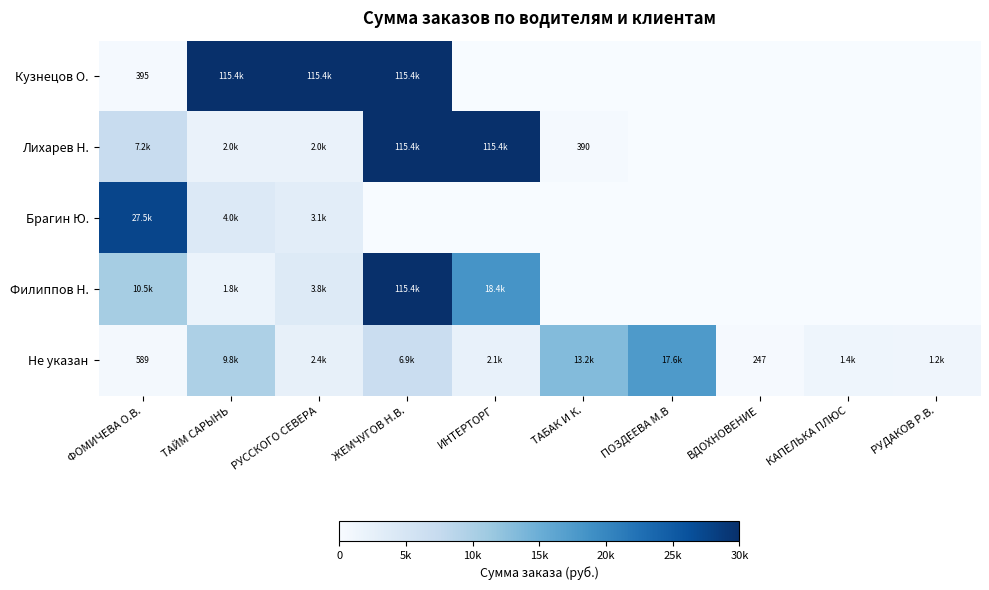

Between ФОМИЧЕВА О.В. and ВДОХНОВЕНИЕ, which series saw the biggest shift?

Брагин Ю.